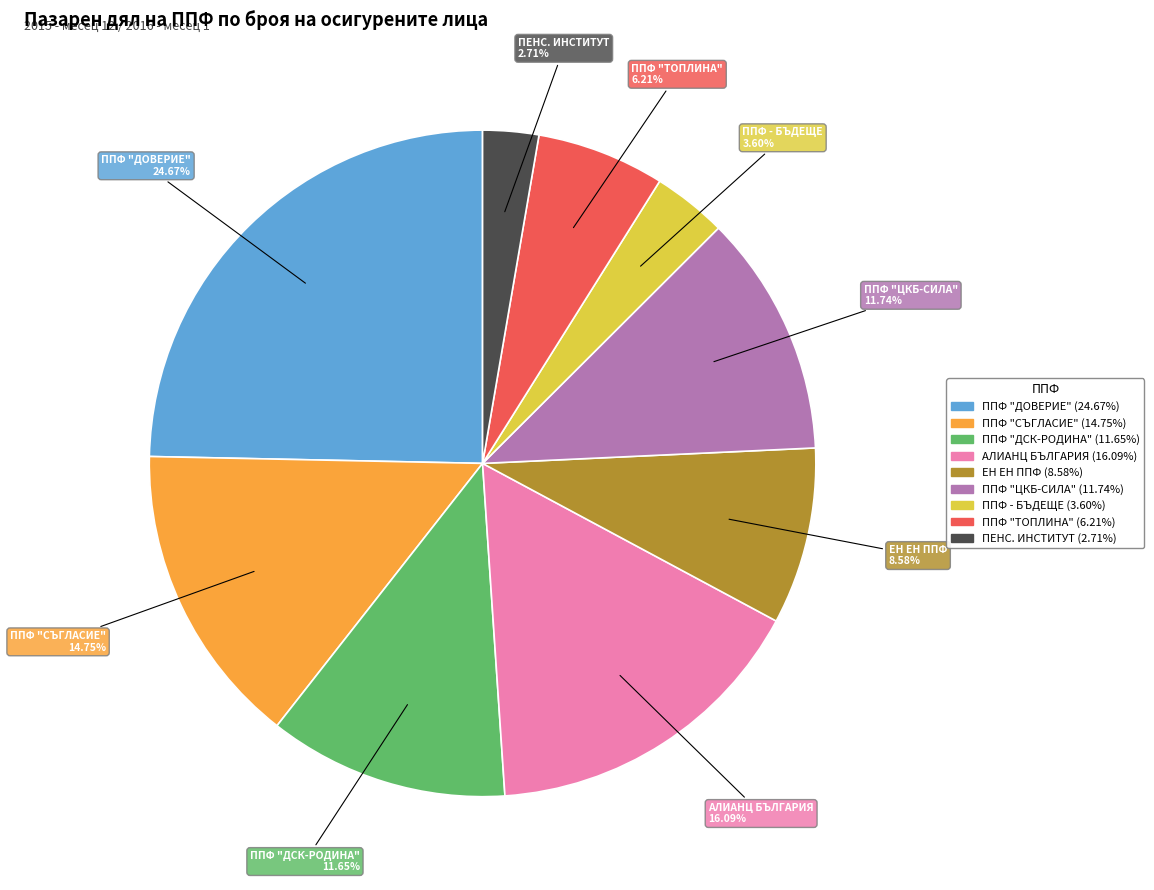

Is there any slice that represents more than half of the pie?

No